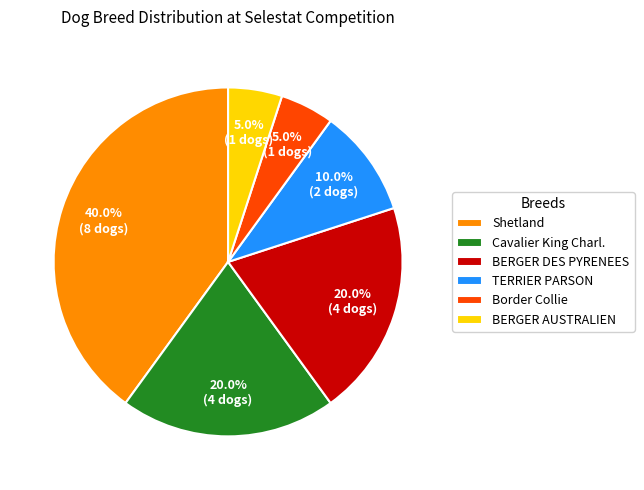

Between TERRIER PARSON and BERGER AUSTRALIEN, which is larger?

TERRIER PARSON